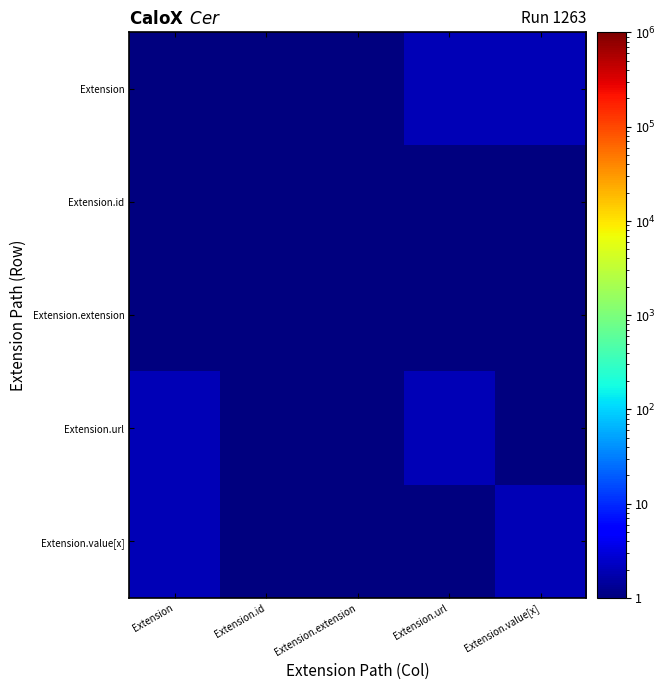

List the series in order of their peak value, lowest first.

Extension.id, Extension.extension, Extension, Extension.url, Extension.value[x]